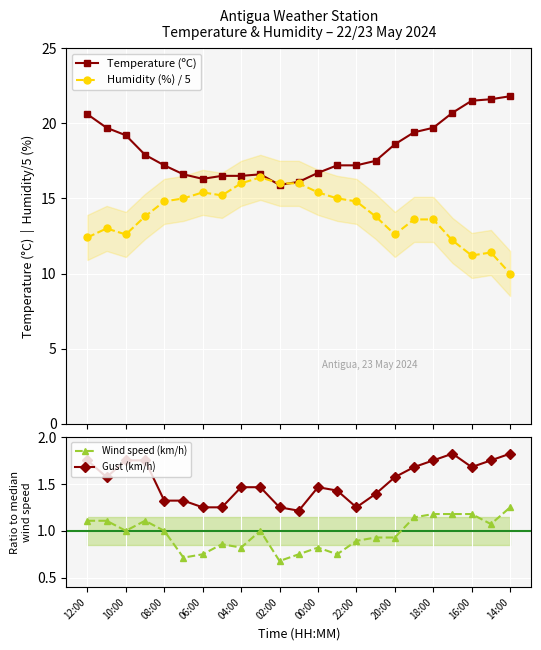

At how many categories does at least one series exceed 10?

23